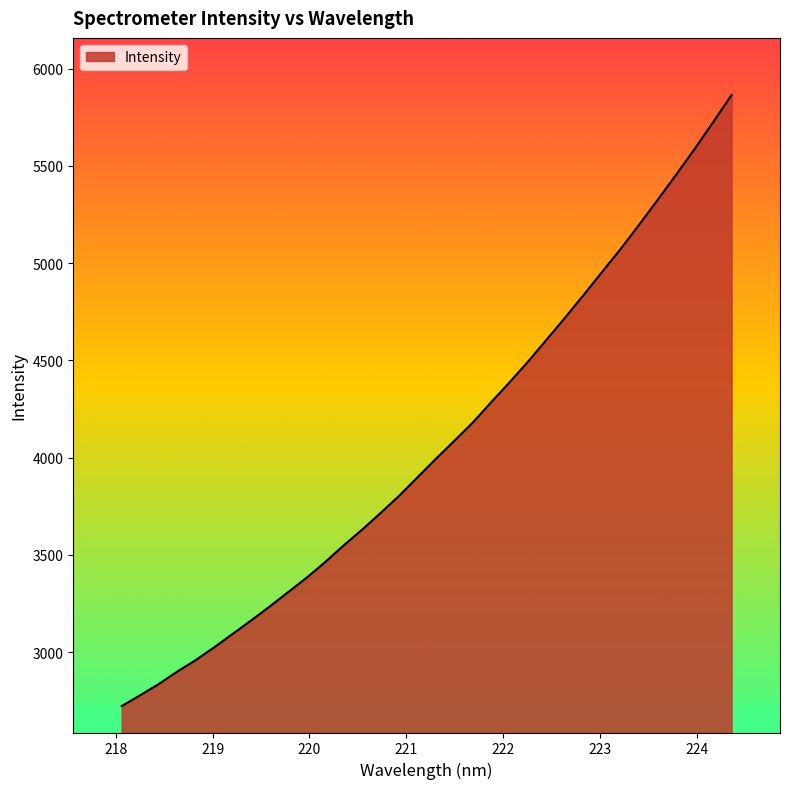

What is the difference between the maximum and minimum values?

3143.2